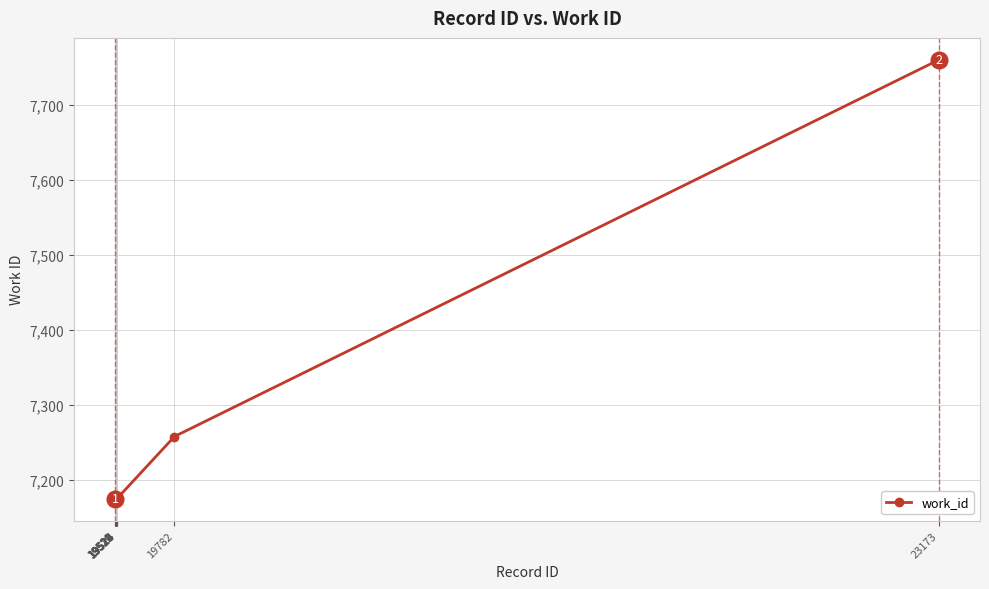

How many lines are shown in the chart?

1